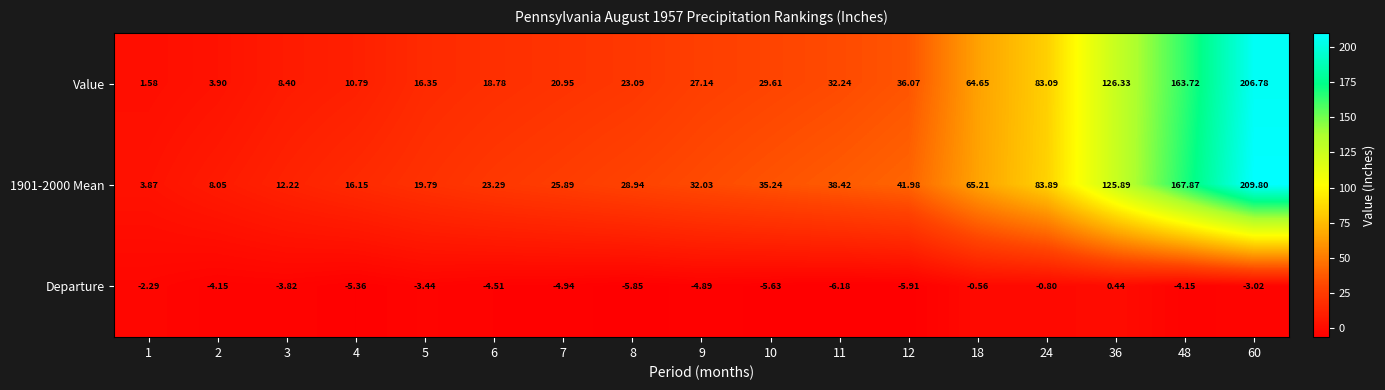

Is the value of 1901-2000 Mean at 5 greater than the value of Departure at 6?

Yes